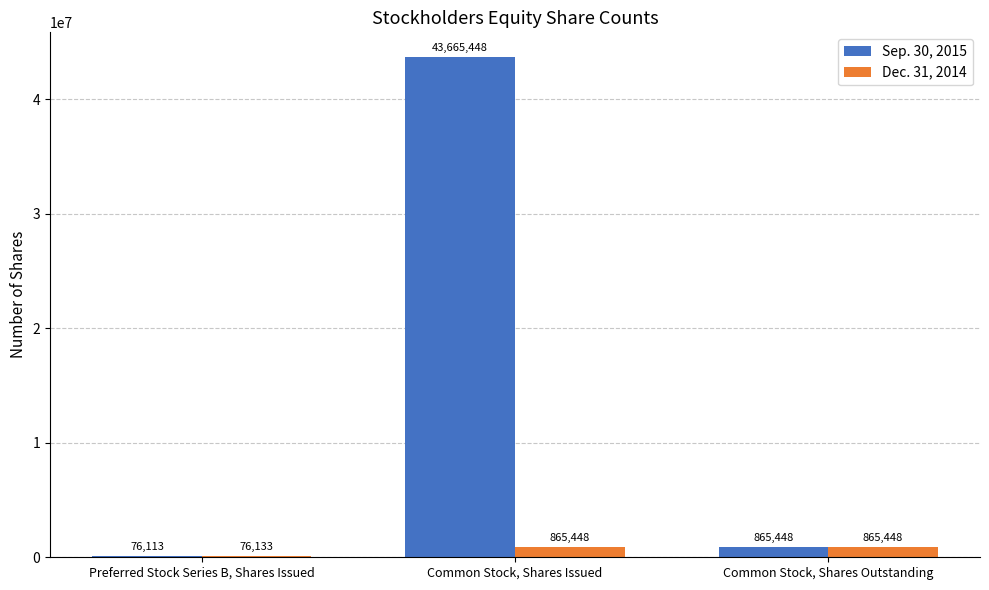

Reading left to right, extract all data points from this chart.

Sep. 30, 2015: Preferred Stock Series B, Shares Issued=76113	Common Stock, Shares Issued=43665448	Common Stock, Shares Outstanding=865448
Dec. 31, 2014: Preferred Stock Series B, Shares Issued=76133	Common Stock, Shares Issued=865448	Common Stock, Shares Outstanding=865448